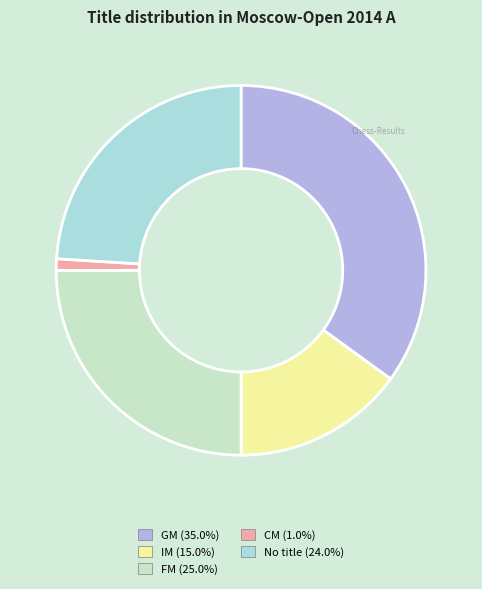

Which category has the smallest portion of the pie?

CM